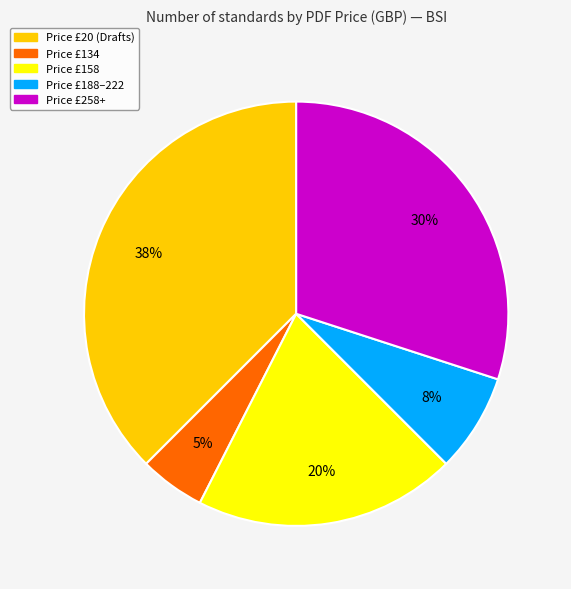

Which slice is the smallest?

Price £134